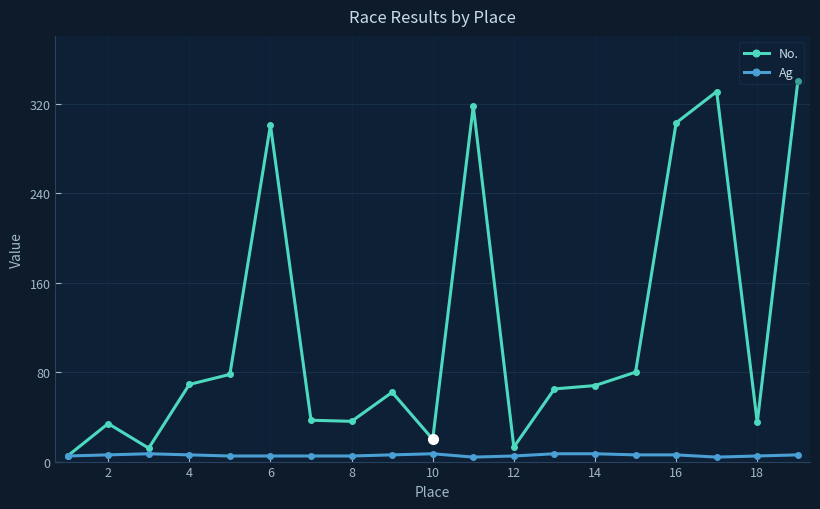

Which series has the largest total across all categories?

No.